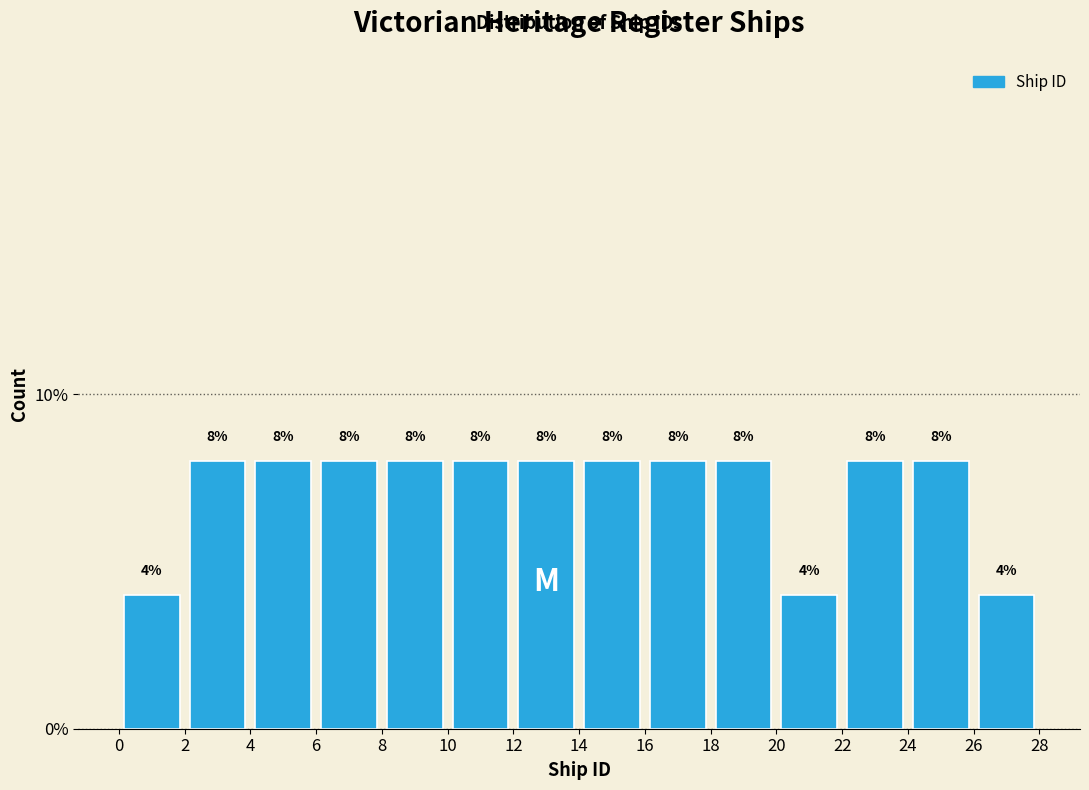

Reading left to right, transcribe this chart: for each bar, give the range it covers on the x-axis and its height.

0 to 2: 4
2 to 4: 8
4 to 6: 8
6 to 8: 8
8 to 10: 8
10 to 12: 8
12 to 14: 8
14 to 16: 8
16 to 18: 8
18 to 20: 8
20 to 22: 4
22 to 24: 8
24 to 26: 8
26 to 28: 4